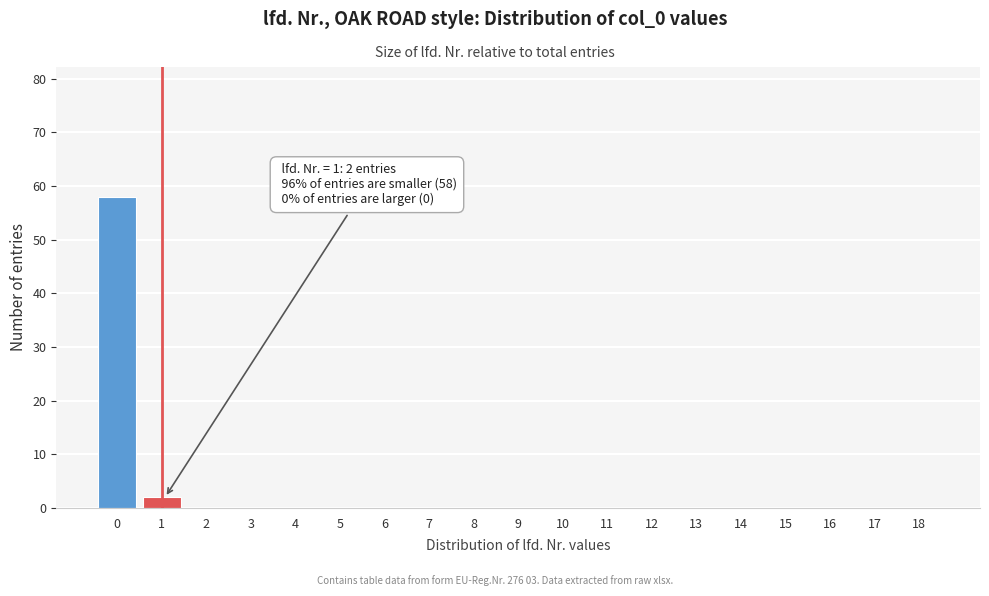

Reading left to right, what are all the values shown in this chart?

0=58	1=2	2=0	3=0	4=0	5=0	6=0	7=0	8=0	9=0	10=0	11=0	12=0	13=0	14=0	15=0	16=0	17=0	18=0